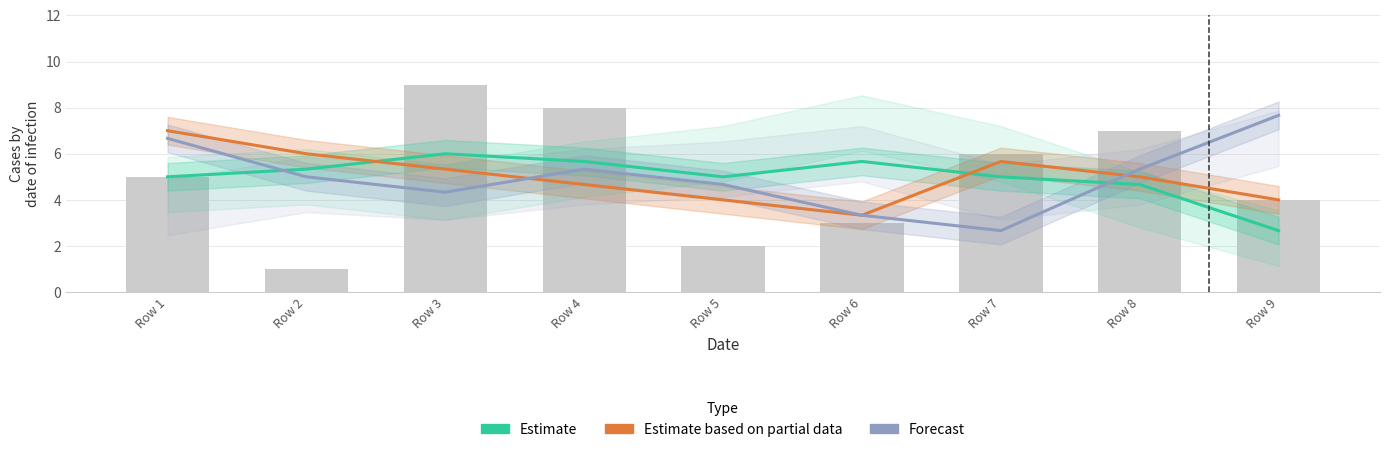

Reading left to right, what are all the values shown in this chart?

Estimate: Row 1=5.0	Row 2=5.3	Row 3=6.0	Row 4=5.7	Row 5=5.0	Row 6=5.7	Row 7=5.0	Row 8=4.7	Row 9=2.7
Estimate based on partial data: Row 1=7.0	Row 2=6.0	Row 3=5.3	Row 4=4.7	Row 5=4.0	Row 6=3.3	Row 7=5.7	Row 8=5.0	Row 9=4.0
Forecast: Row 1=6.7	Row 2=5.0	Row 3=4.3	Row 4=5.3	Row 5=4.7	Row 6=3.3	Row 7=2.7	Row 8=5.3	Row 9=7.7